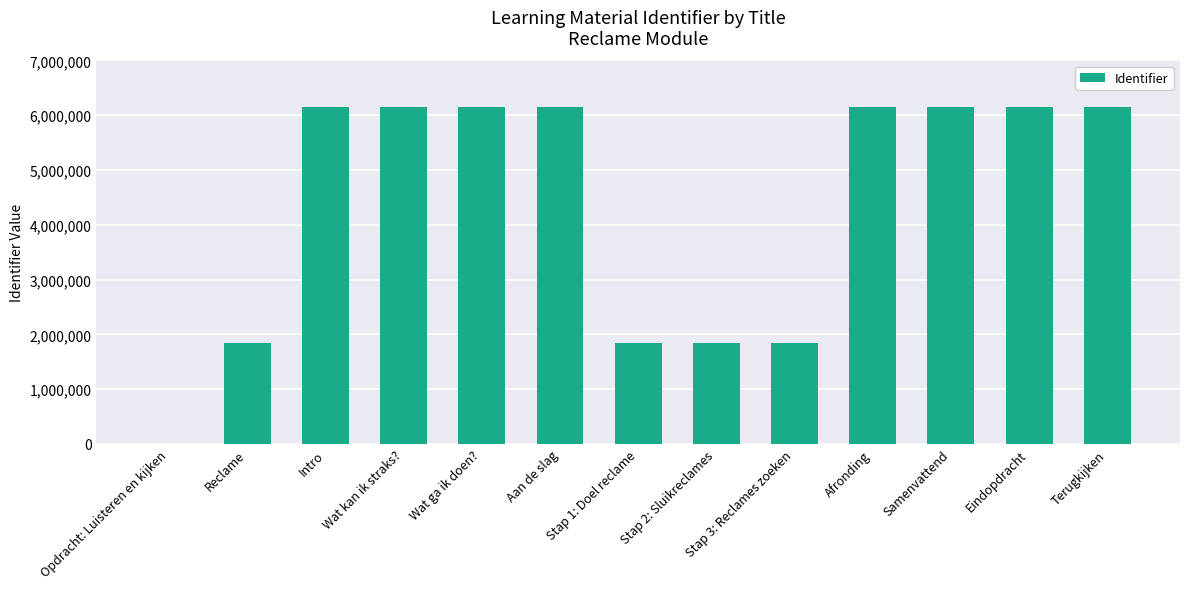

What is the greatest value displayed?

6153156